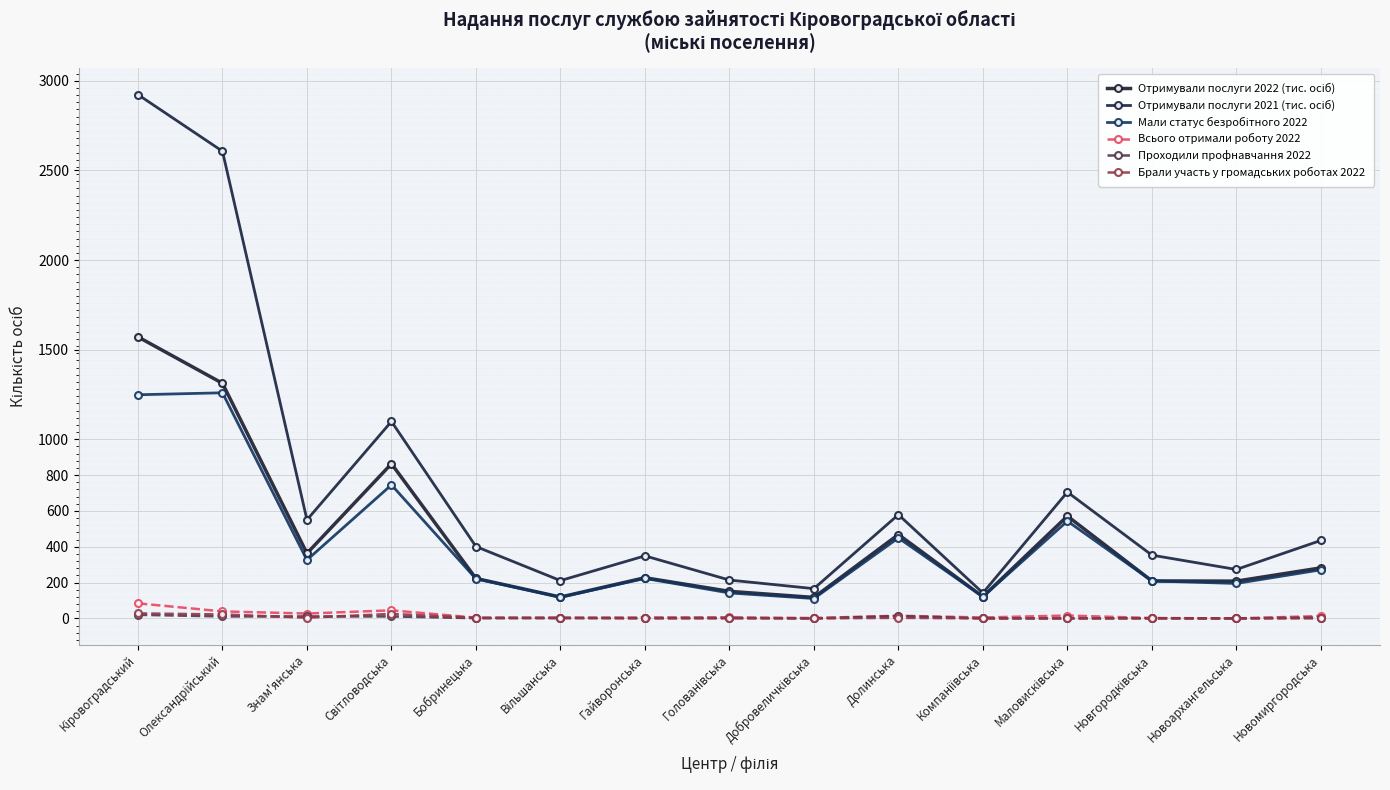

How many categories are shown in the chart?

15